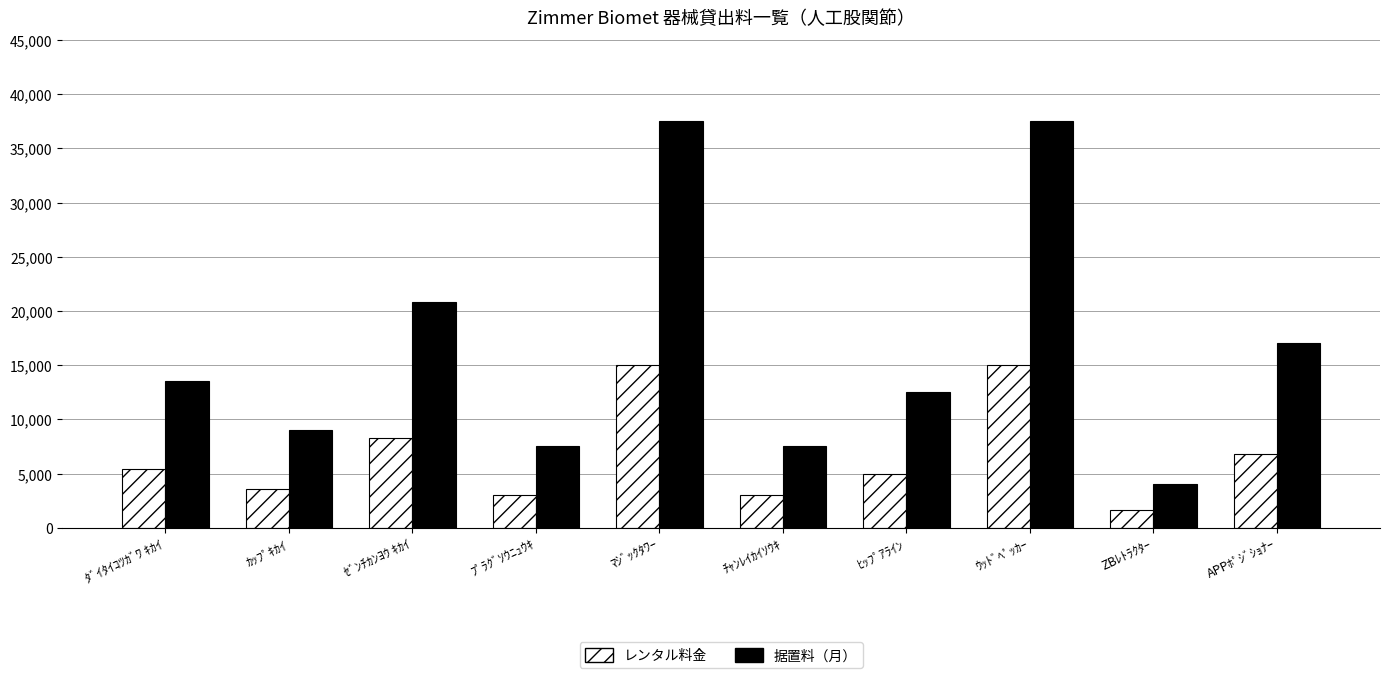

What is the total value across all series at ﾏｼﾞｯｸﾀﾜｰ?

52500